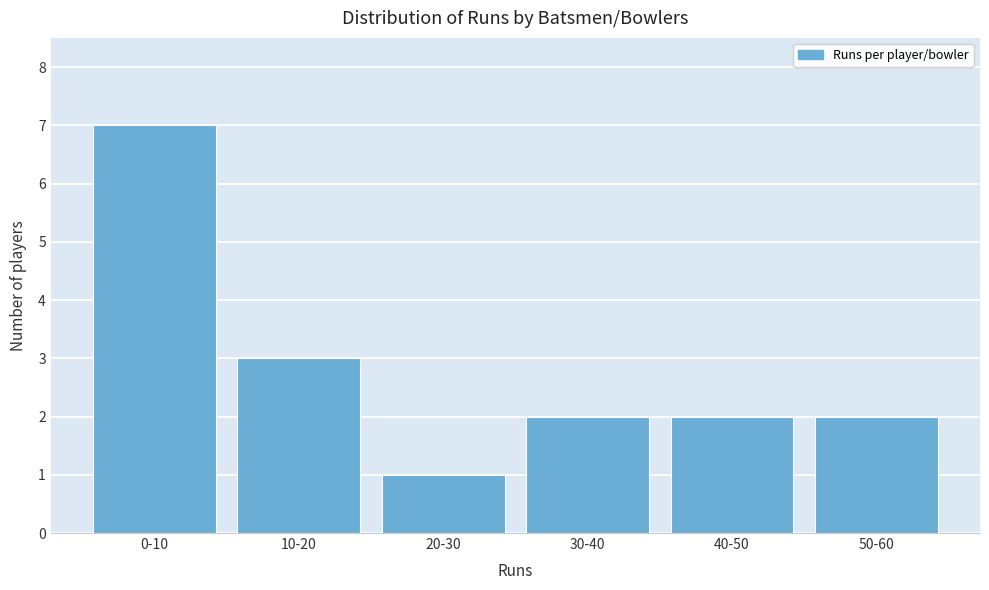

Reading left to right, what are all the values shown in this chart?

7	3	1	2	2	2